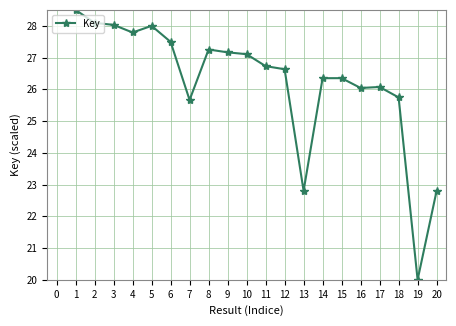

What is the value of the 10th point from the left?

27.1